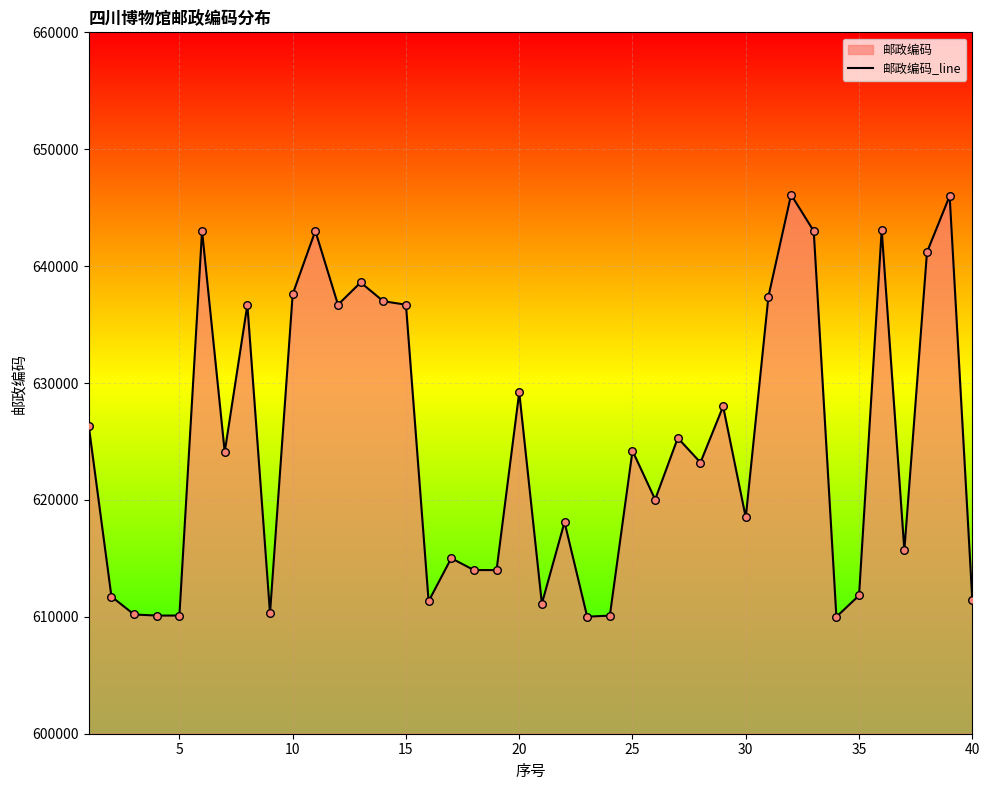

What is the smallest value displayed?

610000